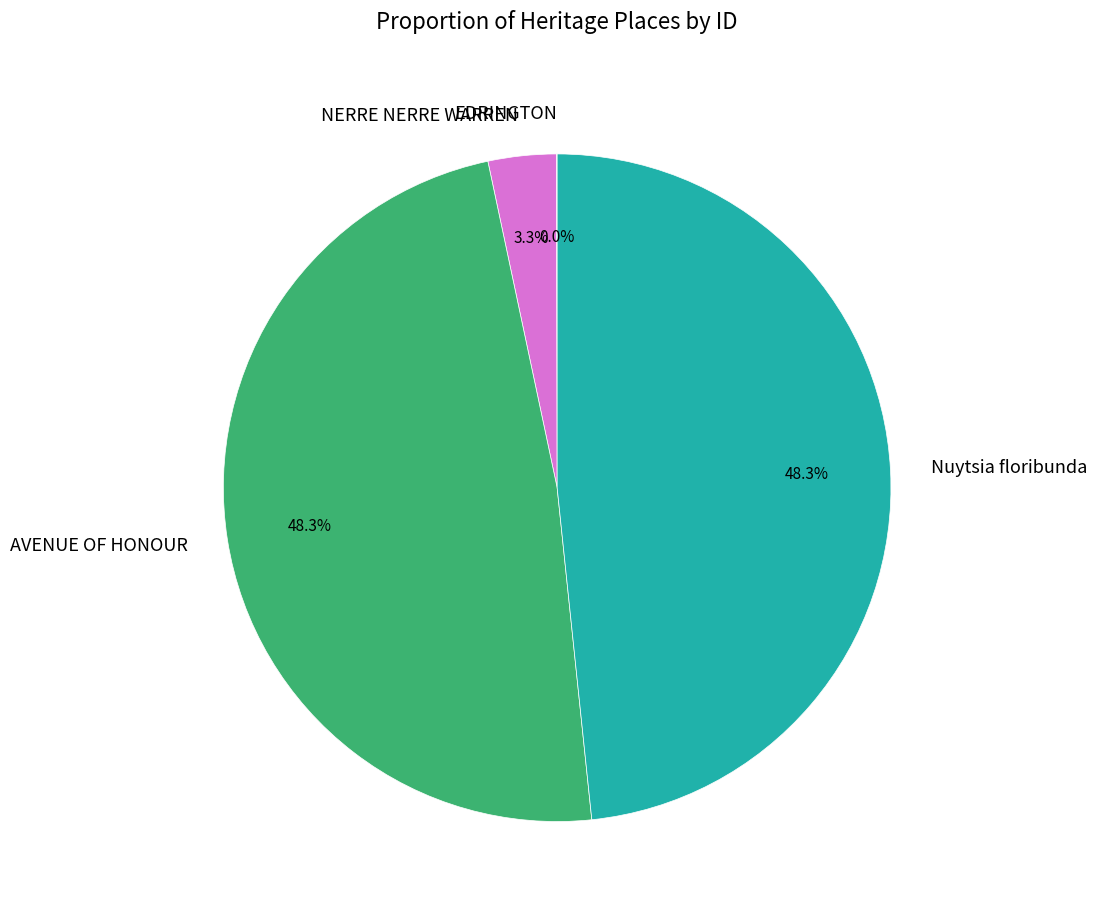

Is the sum of NERRE NERRE WARREN and Nuytsia floribunda greater than half?

Yes